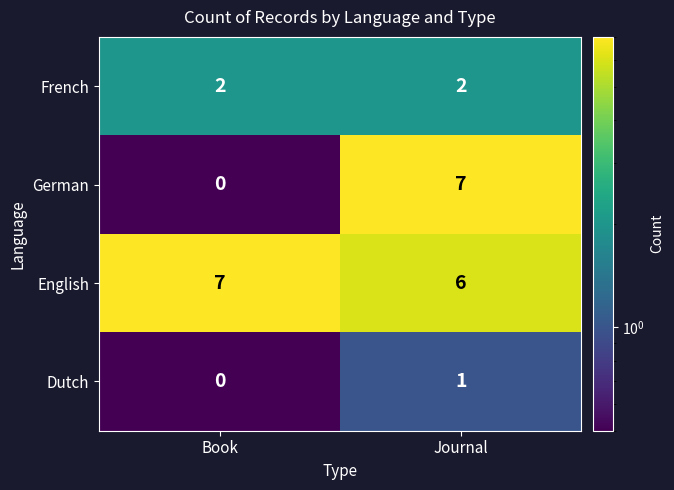

Which series has the largest total across all categories?

English